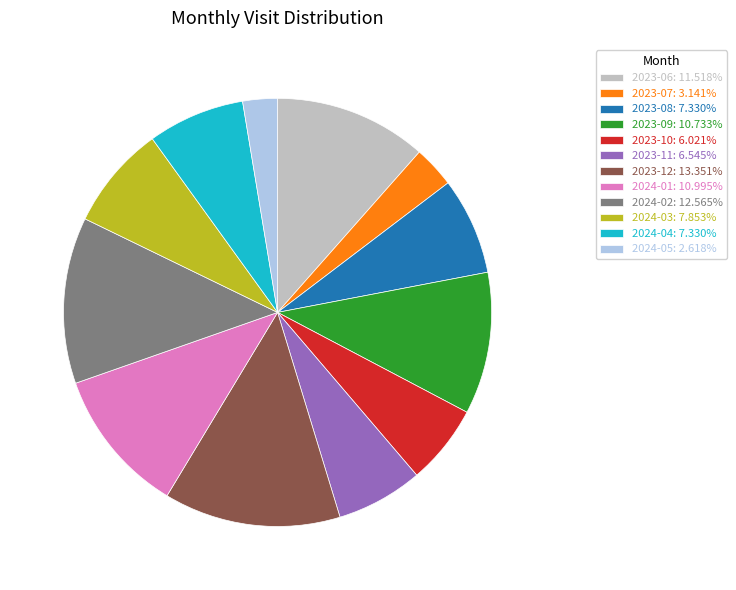

How many segments does this pie chart have?

12